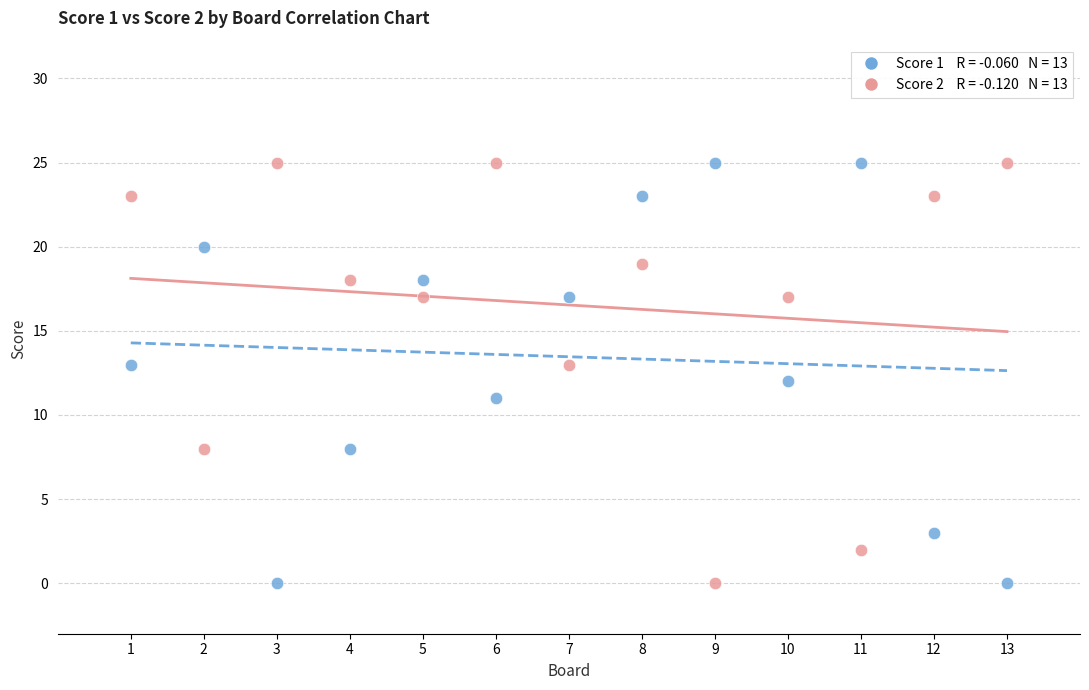

Across all data points, what is the range of X values (max minus min)?

12